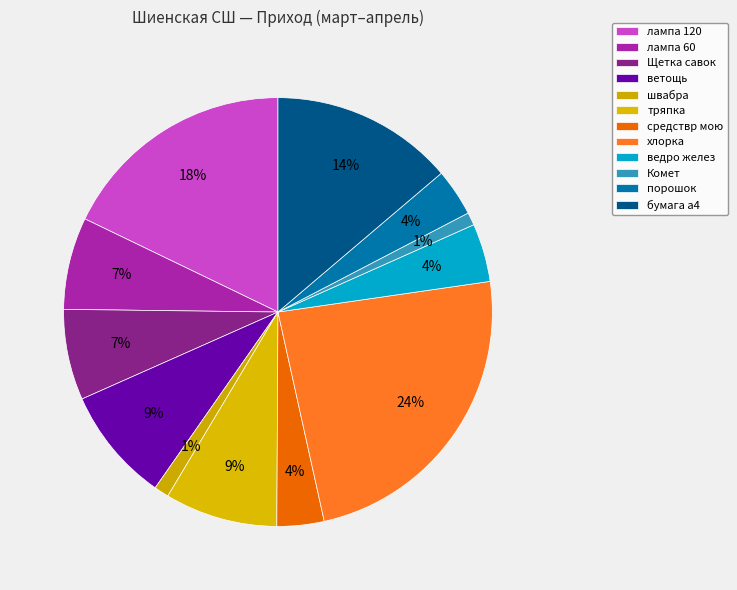

Combined, what portion of the pie is ведро желез and тряпка?

12.9%